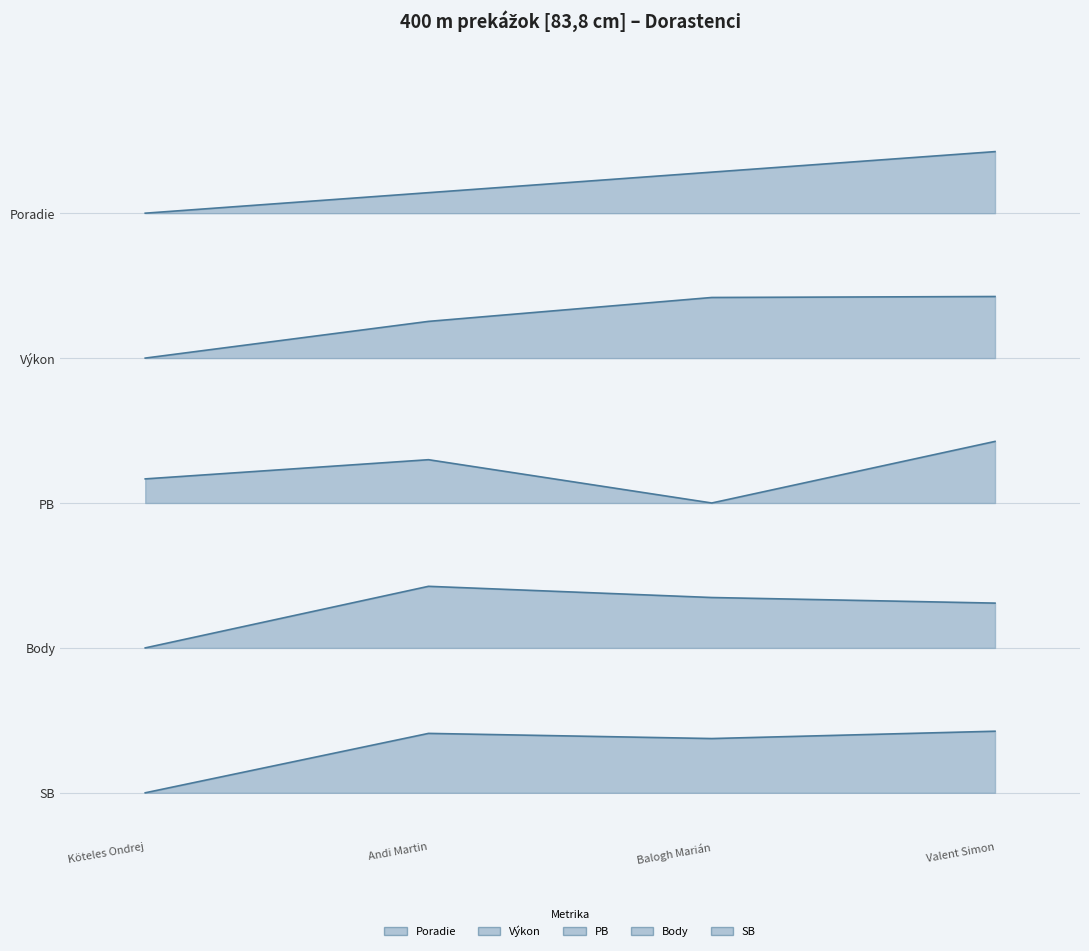

What is the difference between the maximum and minimum values in the PB series?

0.8